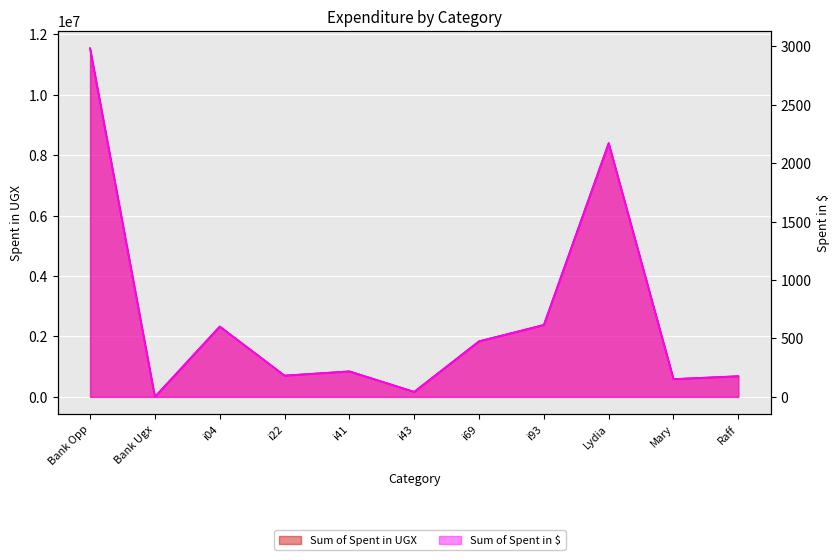

Between Bank Ugx and Raff, which series saw the biggest shift?

Sum of Spent in UGX